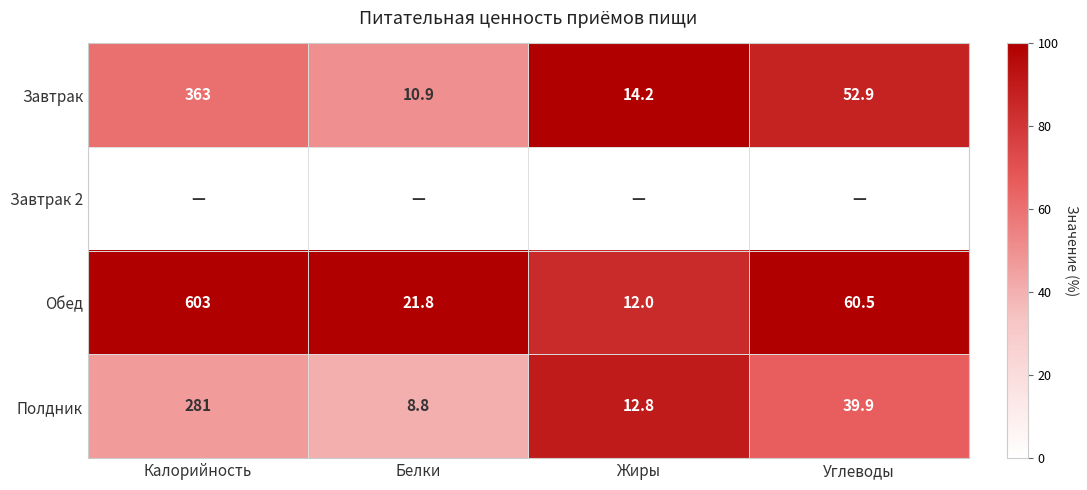

Count the number of data series in this chart.

4